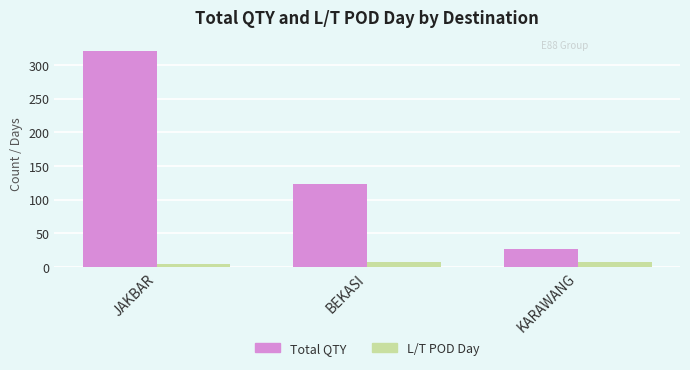

Read the L/T POD Day value at JAKBAR.

5